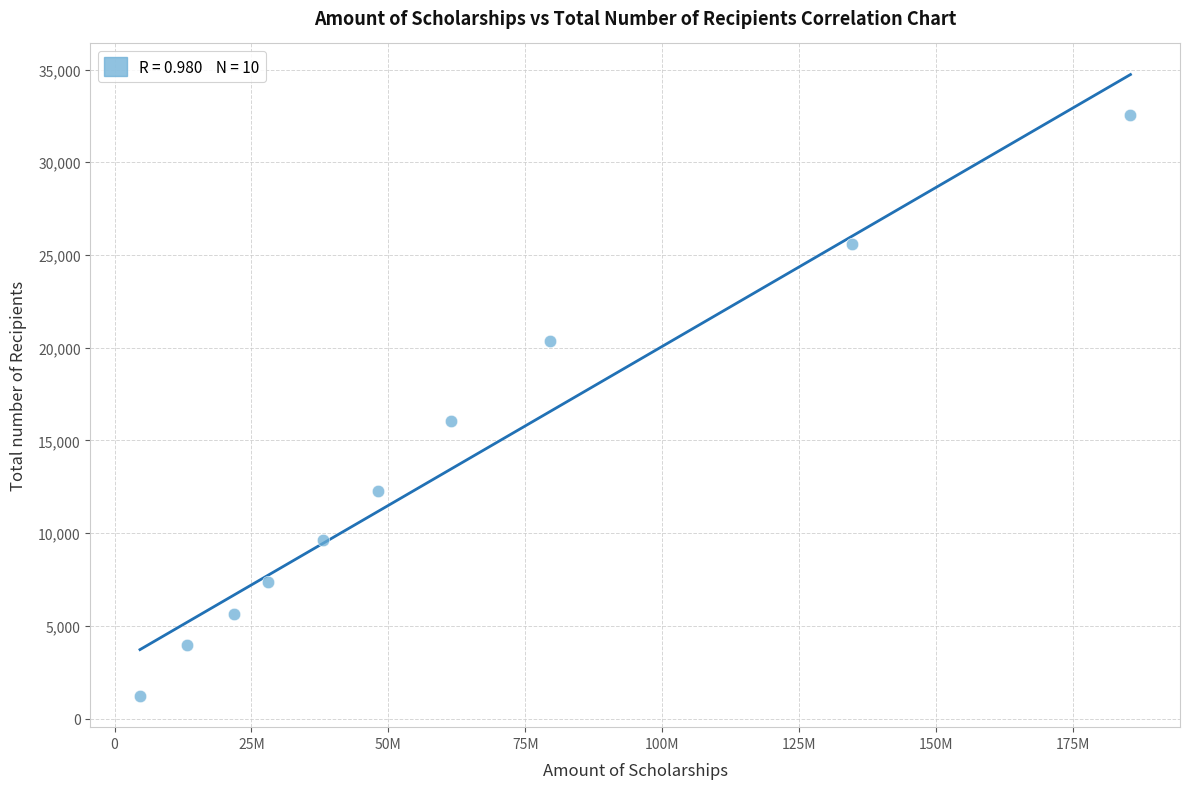

What is the range of Y values (max minus min)?

31333